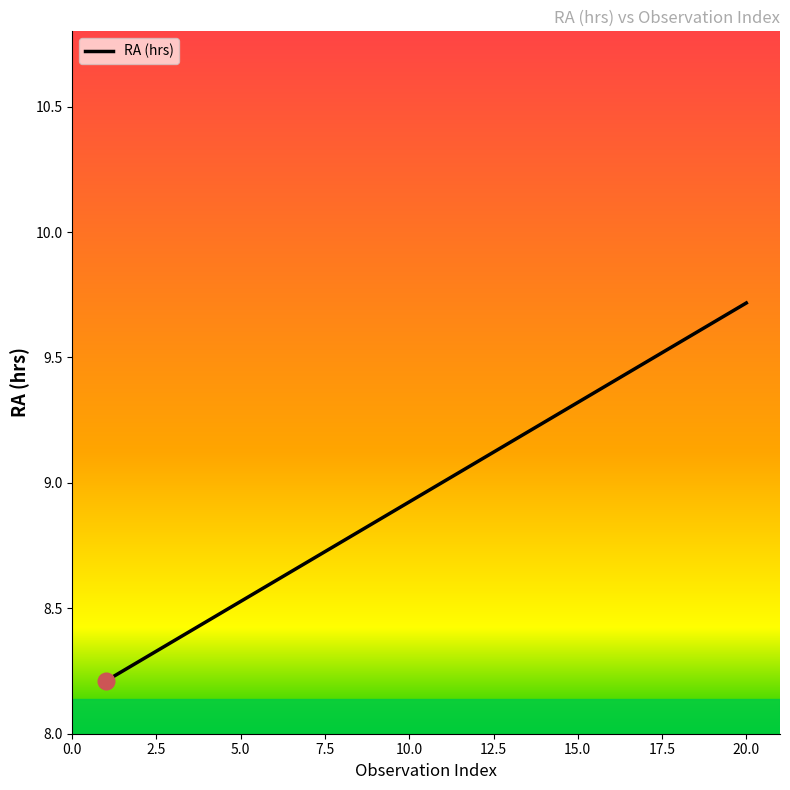

What is the difference between the maximum and minimum values?

1.5